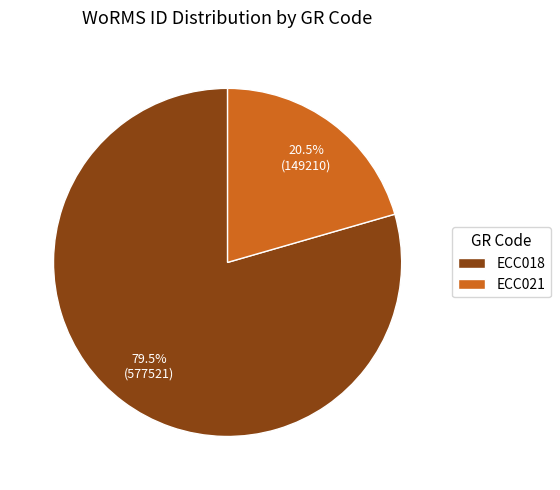

Combined, what portion of the pie is ECC018 and ECC021?

100.0%